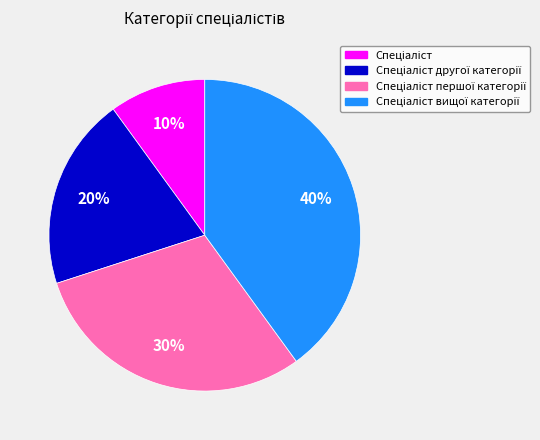

To the nearest percent, what is the average slice percentage?

25%